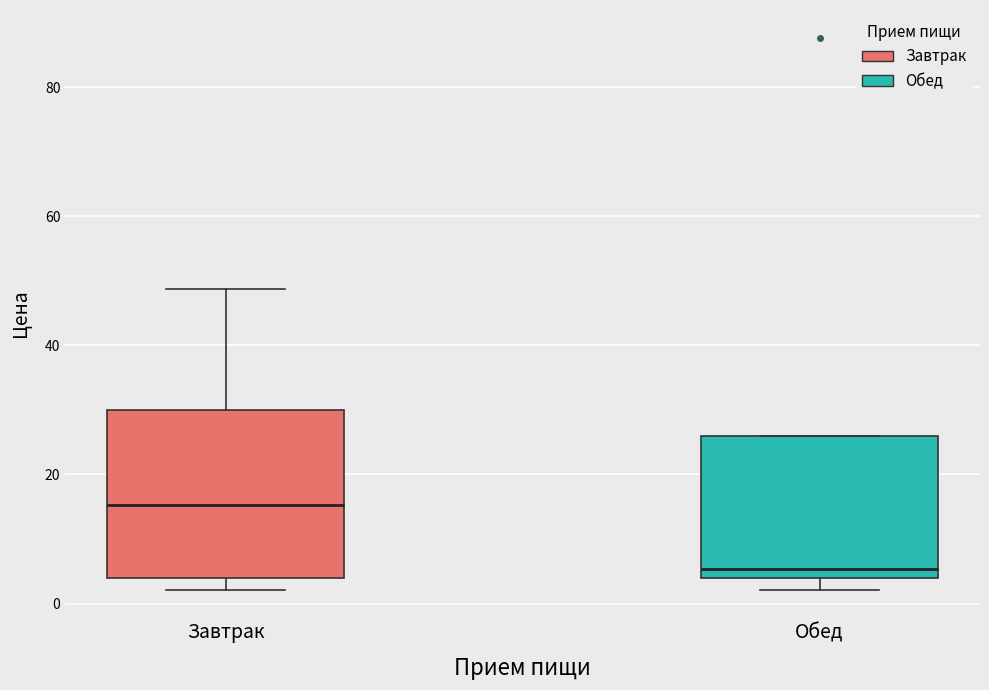

Comparing the boxes themselves (not the whiskers), which one is the tallest?

Завтрак